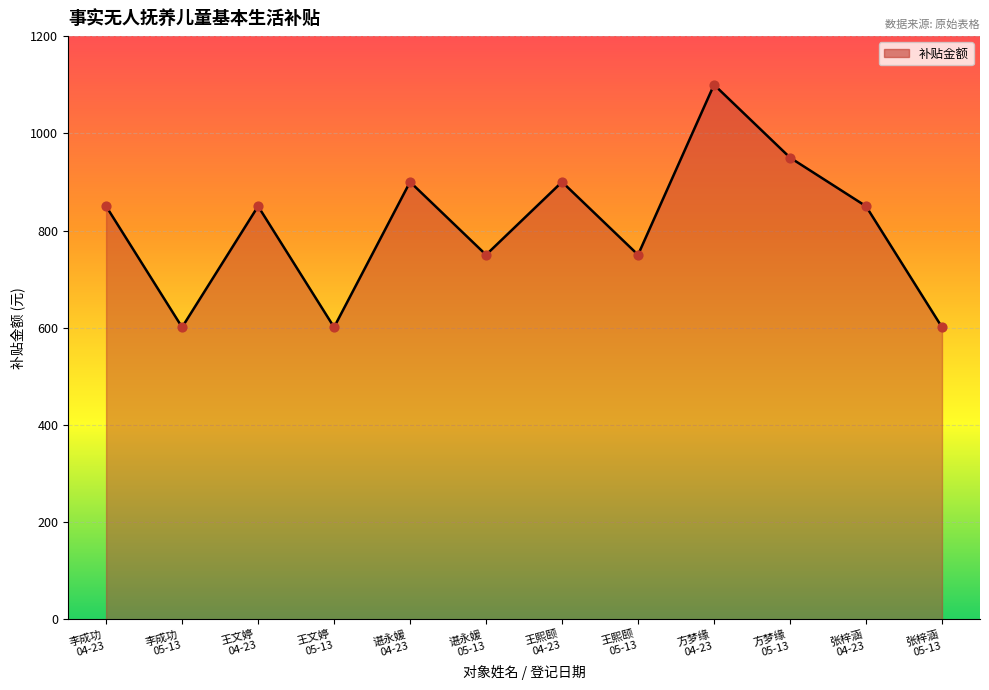

Approximately how many times larger is the value at 李成功
05-13 compared to 王文婷
05-13?

1.0